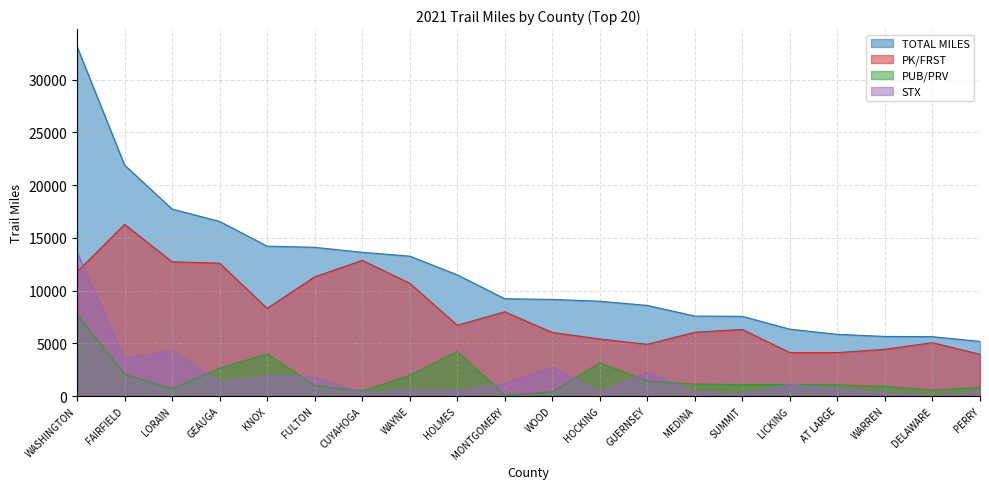

What is the total value across all series at FAIRFIELD?

43810